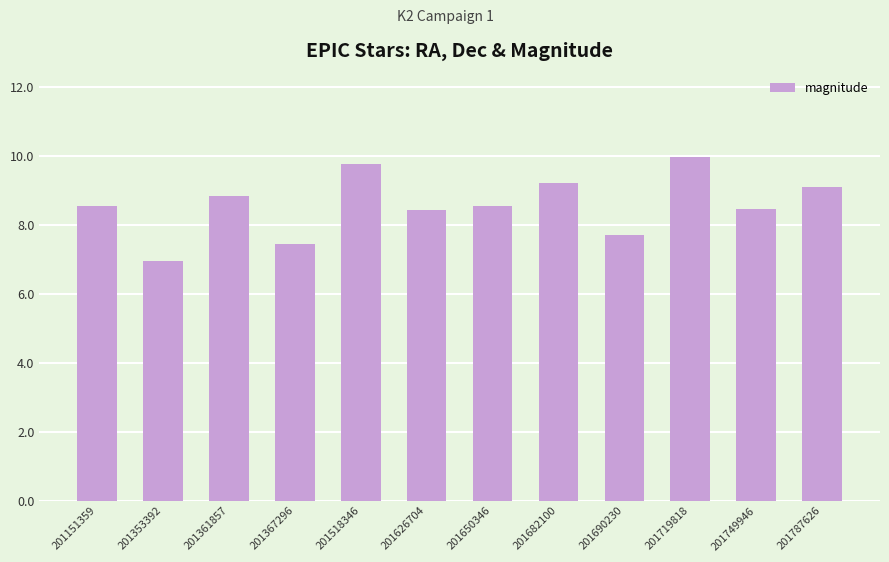

Which has a higher value, 201682100 or 201361857?

201682100